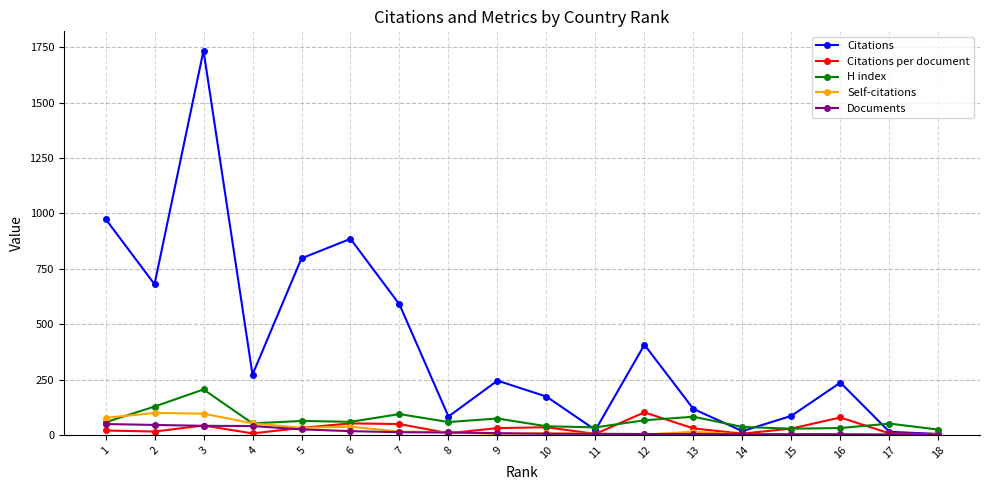

What is the maximum value for Citations?

1735.0